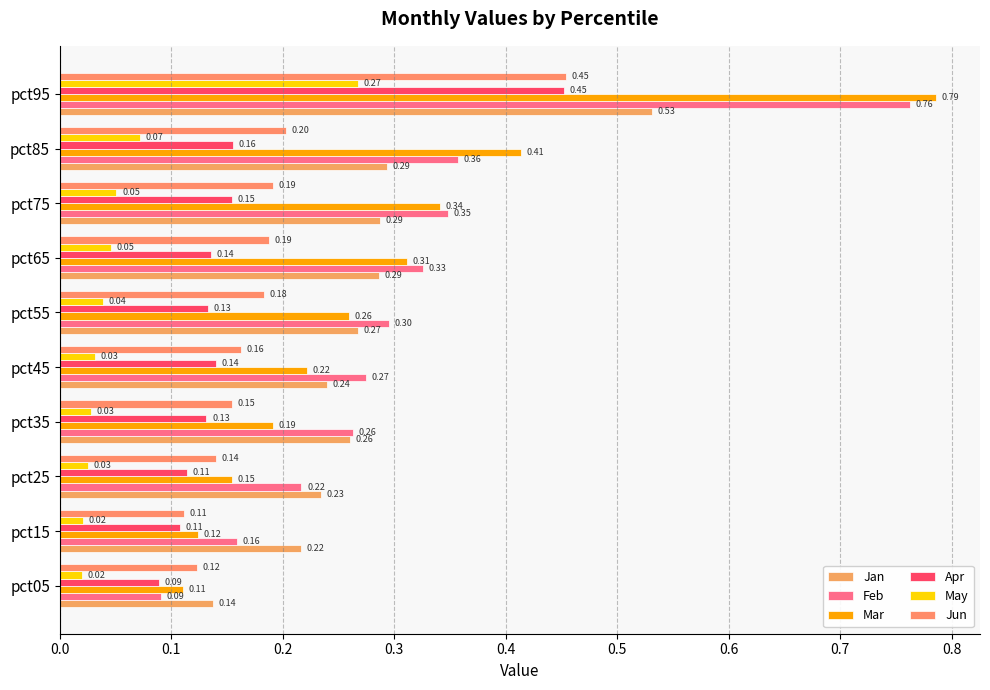

At which category is the sum across all series the highest?

pct95